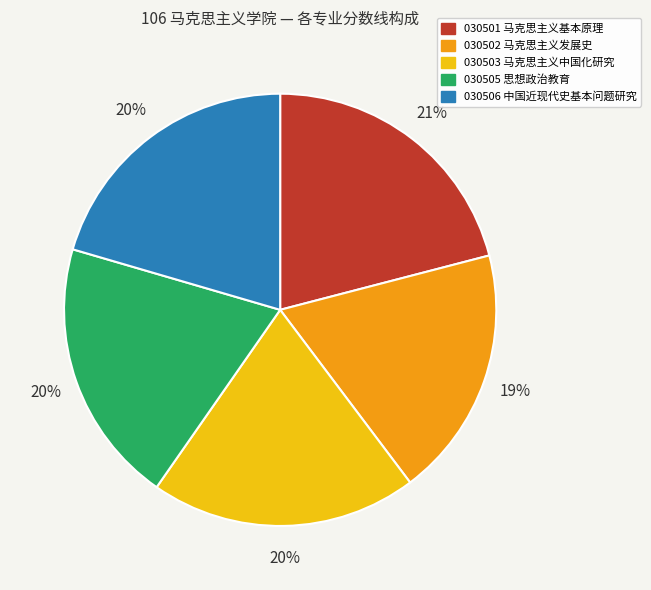

Does 030503 马克思主义中国化研究 represent more than half of the total?

No